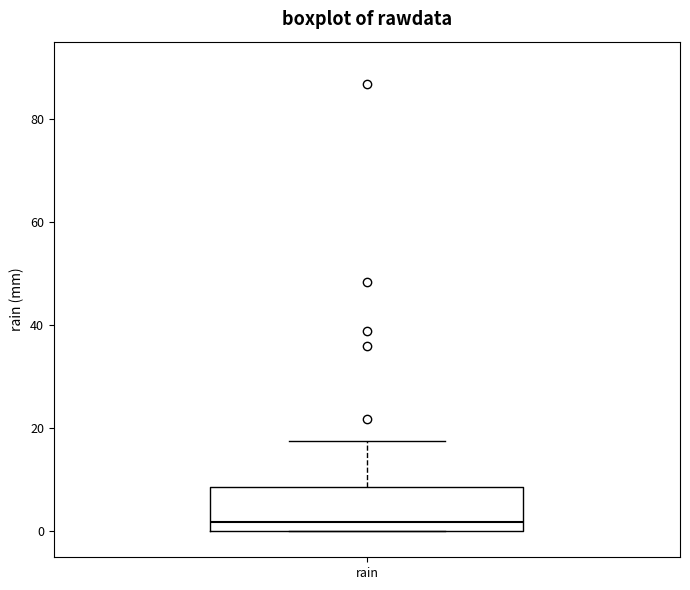

Transcribe this box plot: give where the median line is, the range the box spans, and where the two whiskers end, as read against the y-axis. The values are not printed on the chart, so give them approximately, as read against the axis.

median 2, box 0 to 8, whiskers 0 to 18